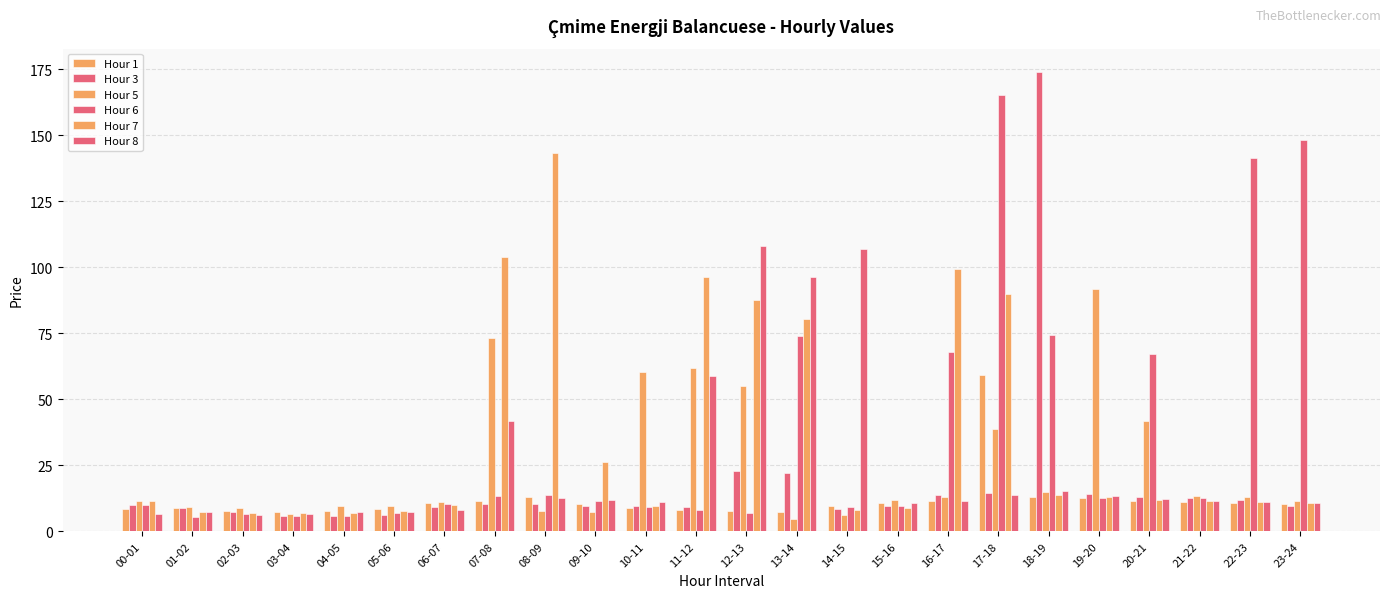

How many categories are shown in the chart?

24